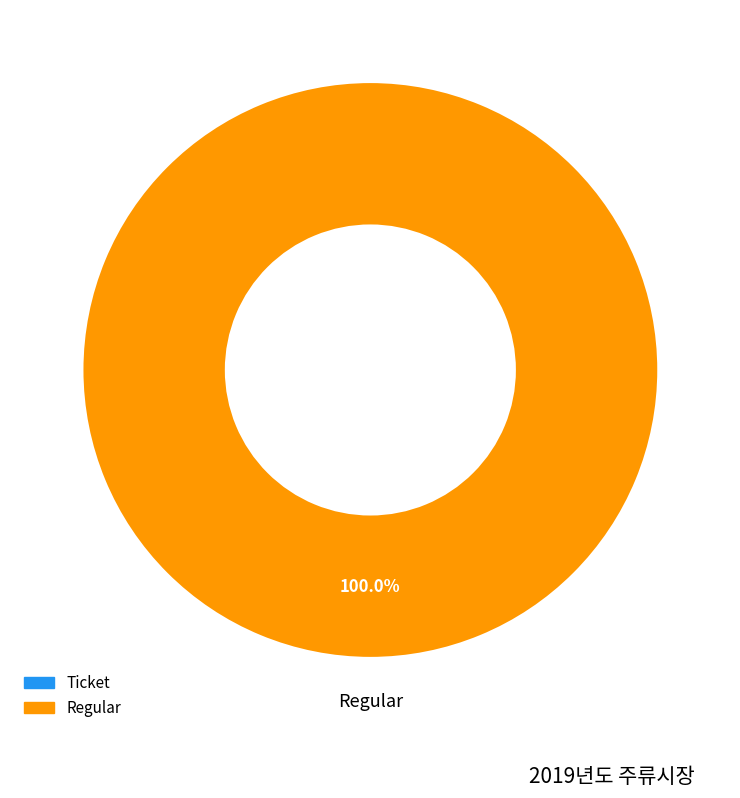

To the nearest percent, what is the difference between the largest and smallest slice percentages?

100%